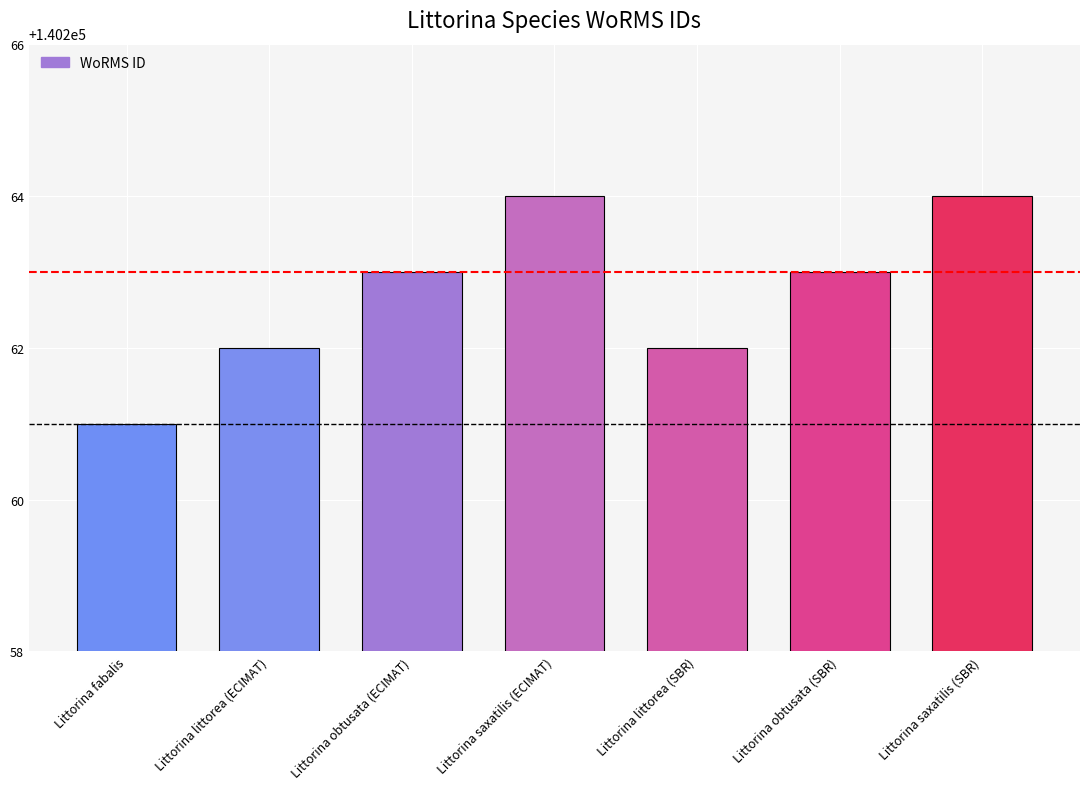

Reading left to right, extract all data points from this chart.

Littorina fabalis=140261	Littorina littorea (ECIMAT)=140262	Littorina obtusata (ECIMAT)=140263	Littorina saxatilis (ECIMAT)=140264	Littorina littorea (SBR)=140262	Littorina obtusata (SBR)=140263	Littorina saxatilis (SBR)=140264